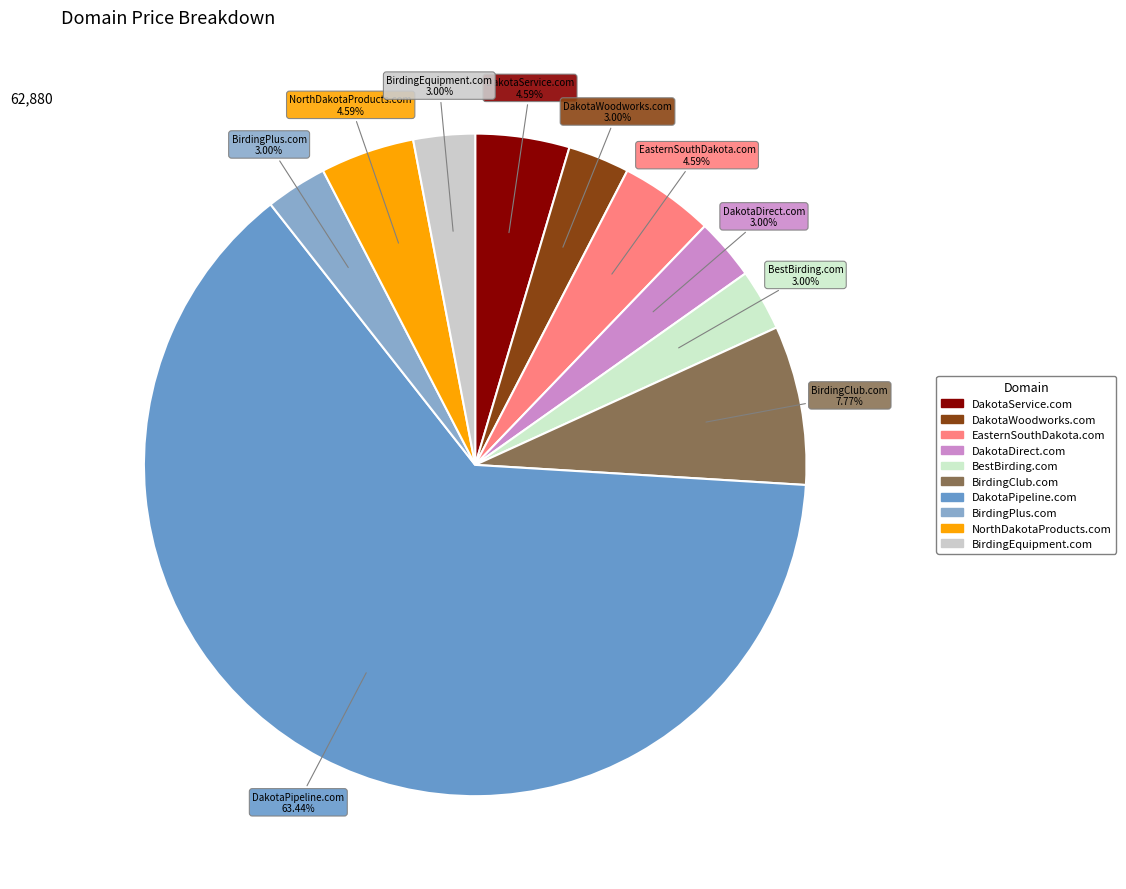

Which slice represents more than half of the pie?

DakotaPipeline.com